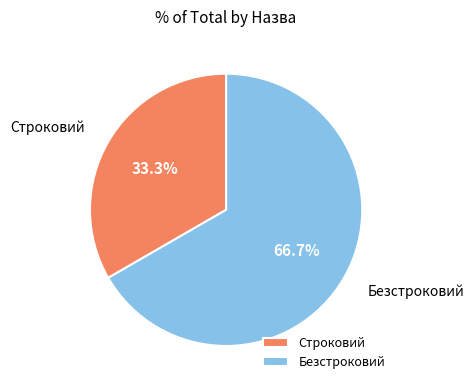

To the nearest percent, what percentage of the pie is Безстроковий?

67%